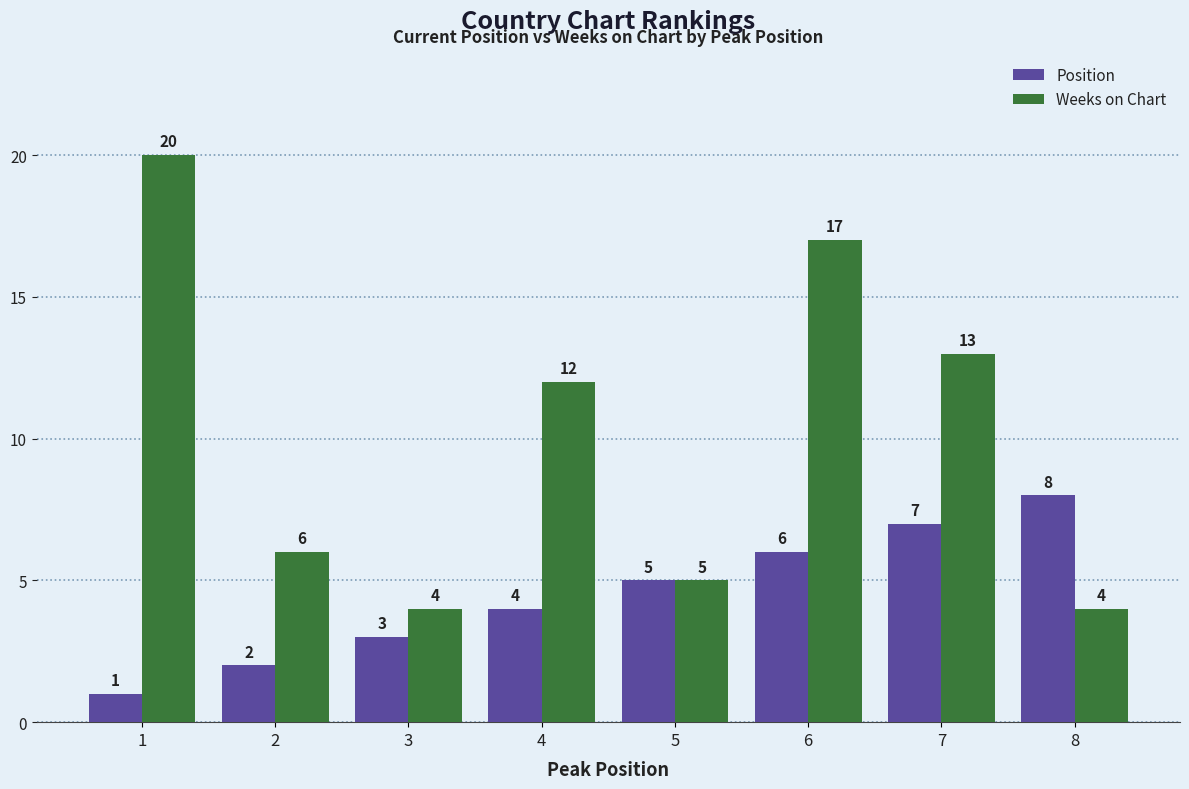

What is the total value across all series at 7?

20